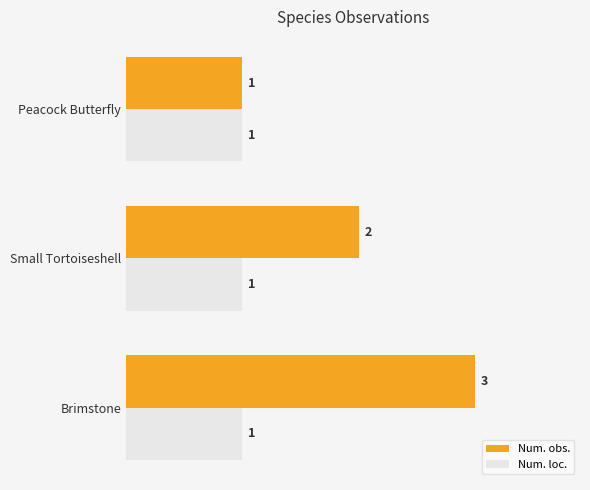

Between Brimstone and Small Tortoiseshell, which series saw the biggest shift?

Num. obs.